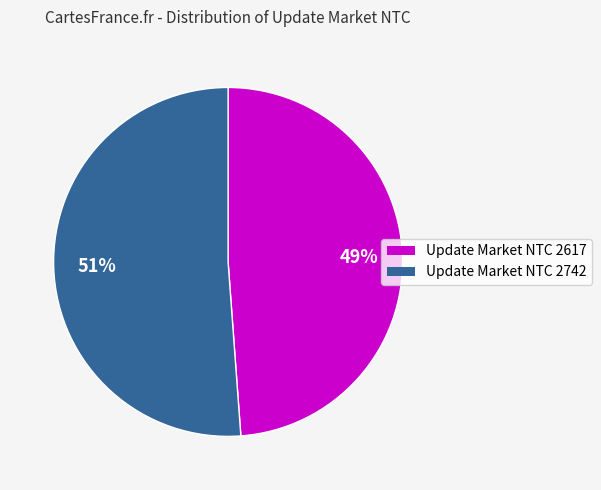

Is there a majority slice in this chart?

Yes